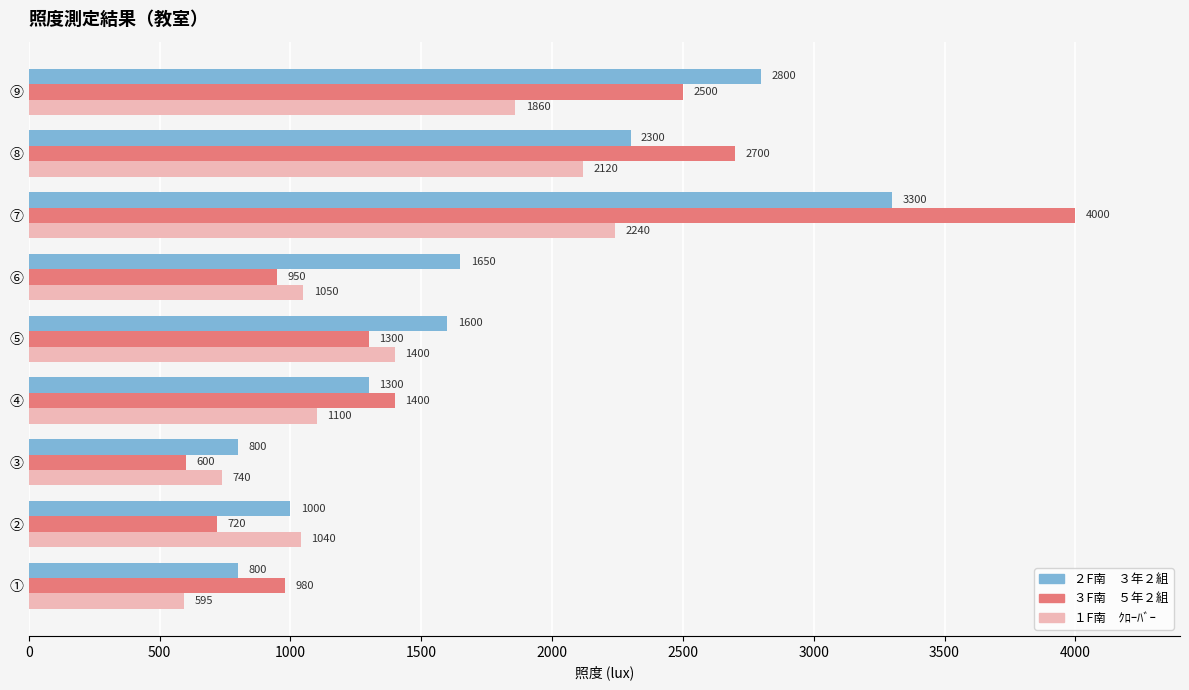

What is the difference between the highest and lowest values at ⑥?

700